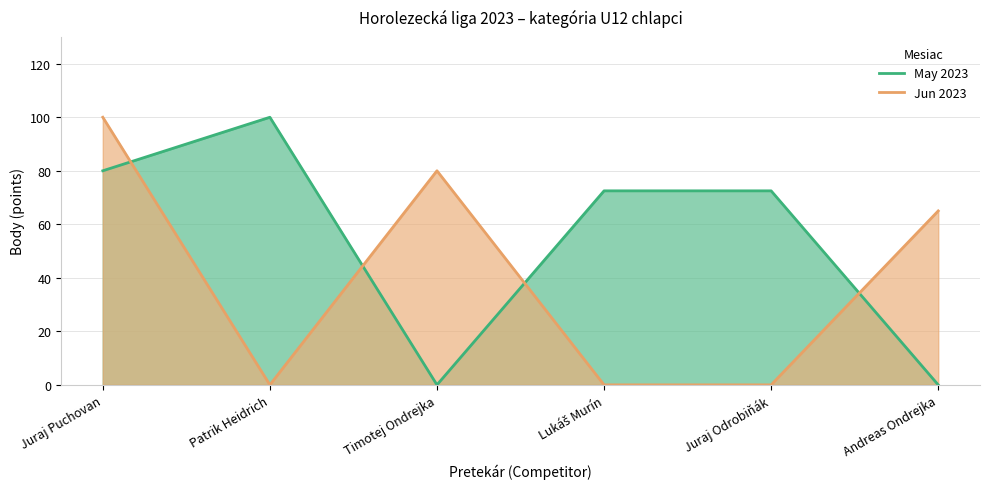

Reading left to right, what are all the values shown in this chart?

May 2023: Juraj Puchovan=80.0	Patrik Heidrich=100.0	Timotej Ondrejka=0.0	Lukáš Murín=72.5	Juraj Odrobiňák=72.5	Andreas Ondrejka=0.0
Jun 2023: Juraj Puchovan=100.0	Patrik Heidrich=0.0	Timotej Ondrejka=80.0	Lukáš Murín=0.0	Juraj Odrobiňák=0.0	Andreas Ondrejka=65.0